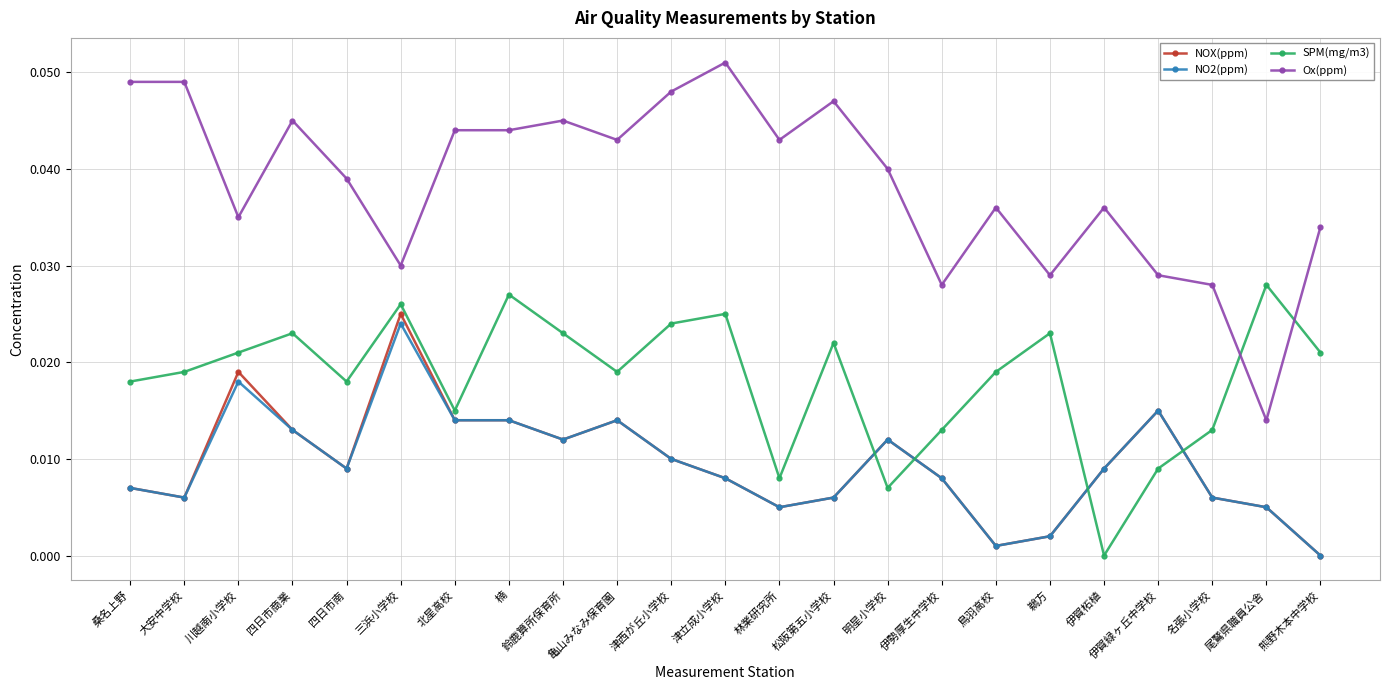

Which series has the largest total across all categories?

Ox(ppm)